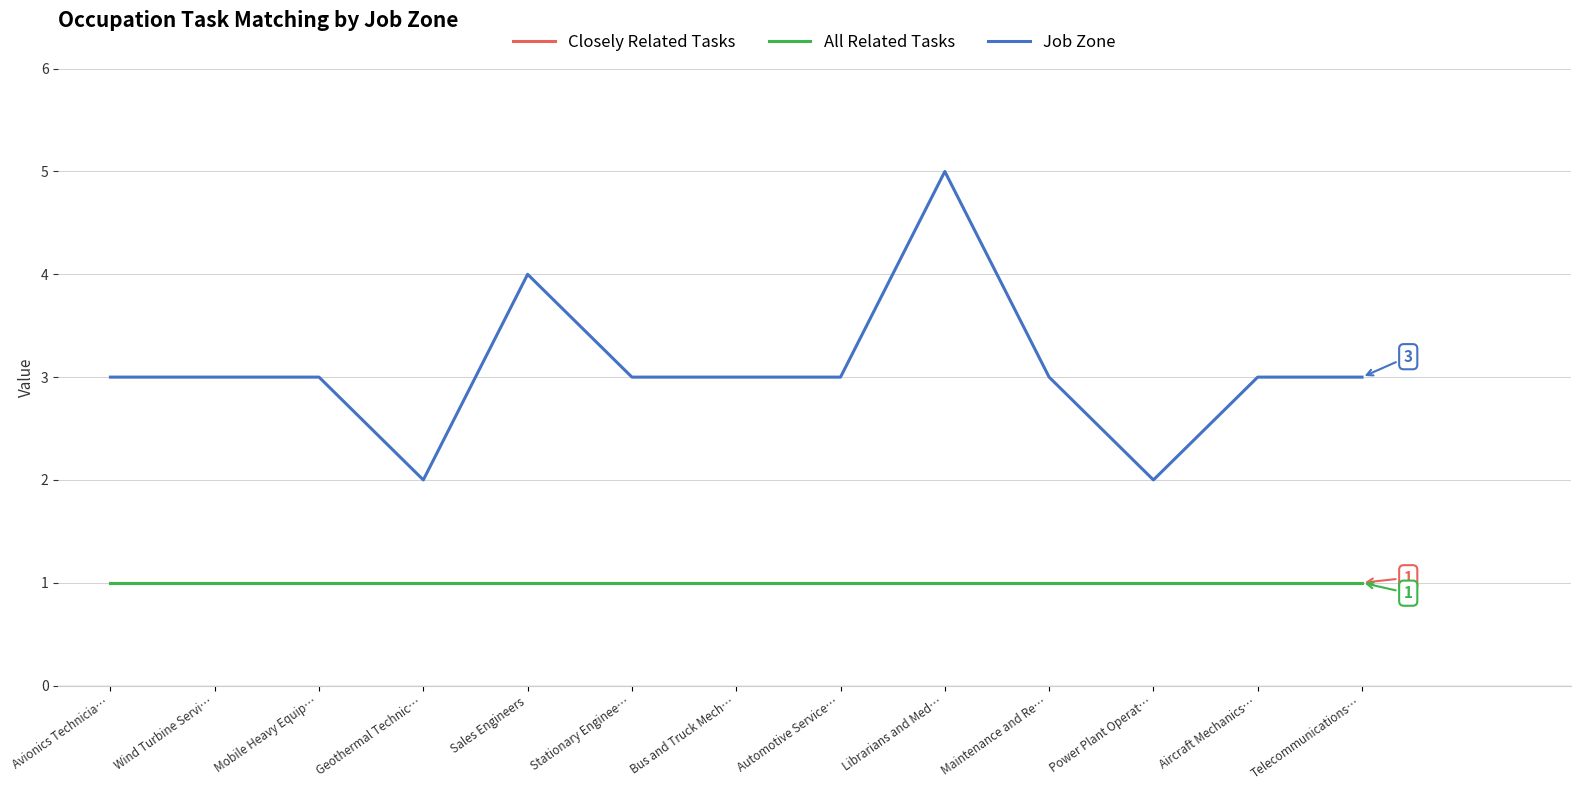

Does the chart have visible grid lines?

Yes